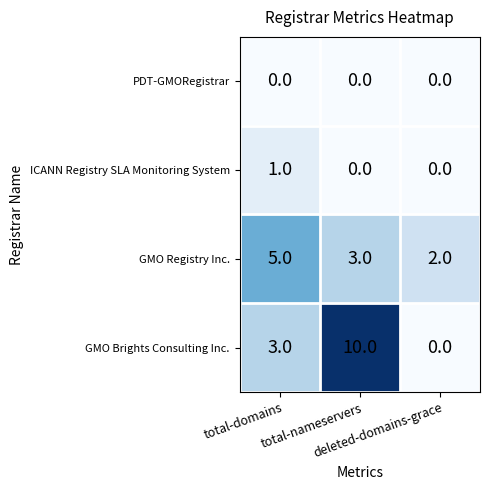

List the series in order of their peak value, lowest first.

PDT-GMORegistrar, ICANN Registry SLA Monitoring System, GMO Registry Inc., GMO Brights Consulting Inc.